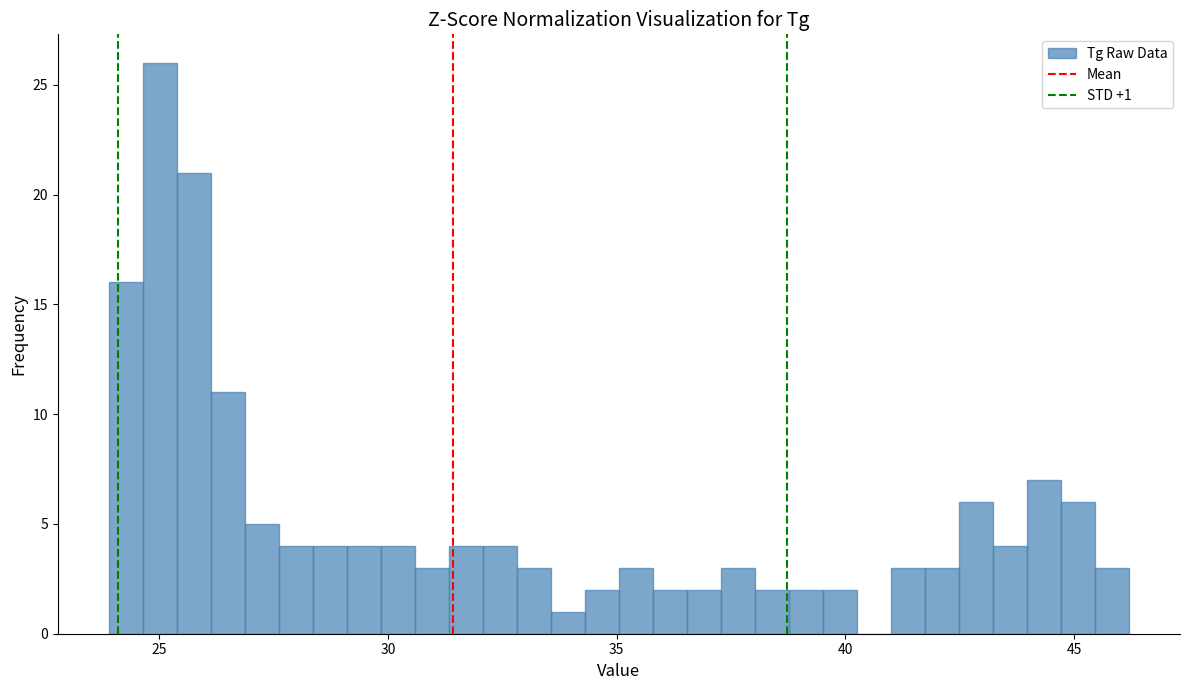

Read against the x-axis, roughly where is the centre of the tallest bar?

25.0